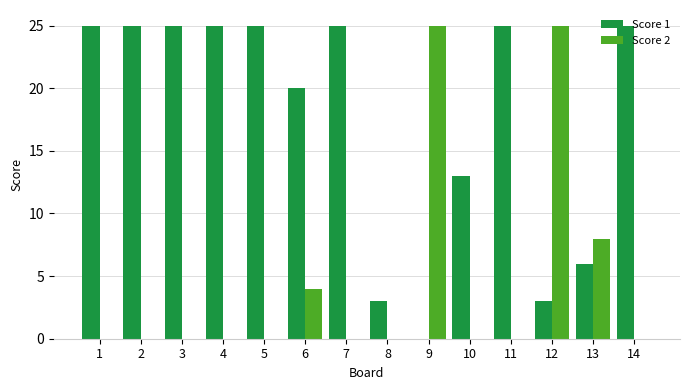

Reading left to right, list all the values displayed in this chart.

Score 1: 25	25	25	25	25	20	25	3	0	13	25	3	6	25
Score 2: 0	0	0	0	0	4	0	0	25	0	0	25	8	0